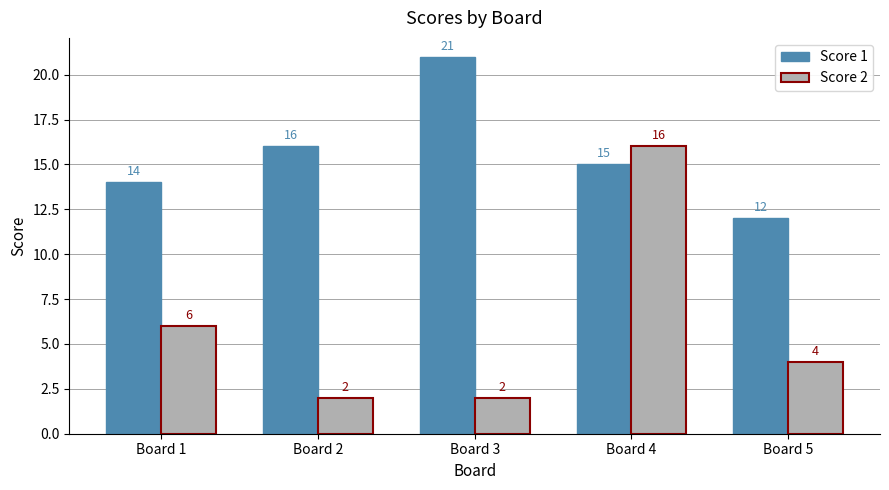

Reading right to left, extract all data points from this chart.

Score 1: Board 5=12	Board 4=15	Board 3=21	Board 2=16	Board 1=14
Score 2: Board 5=4	Board 4=16	Board 3=2	Board 2=2	Board 1=6